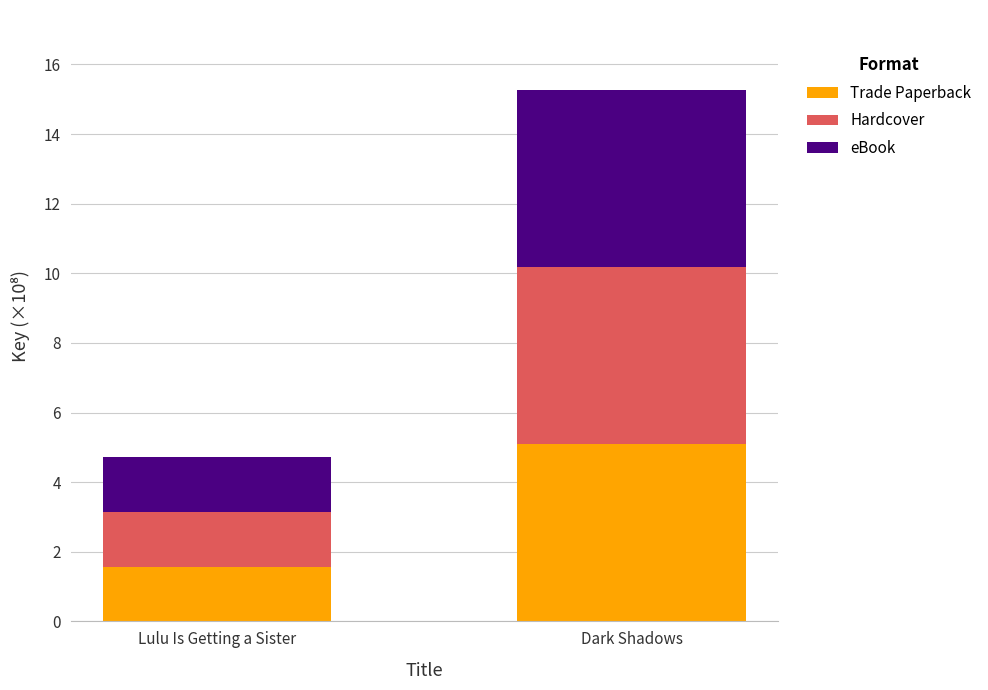

How many categories are shown in the chart?

2